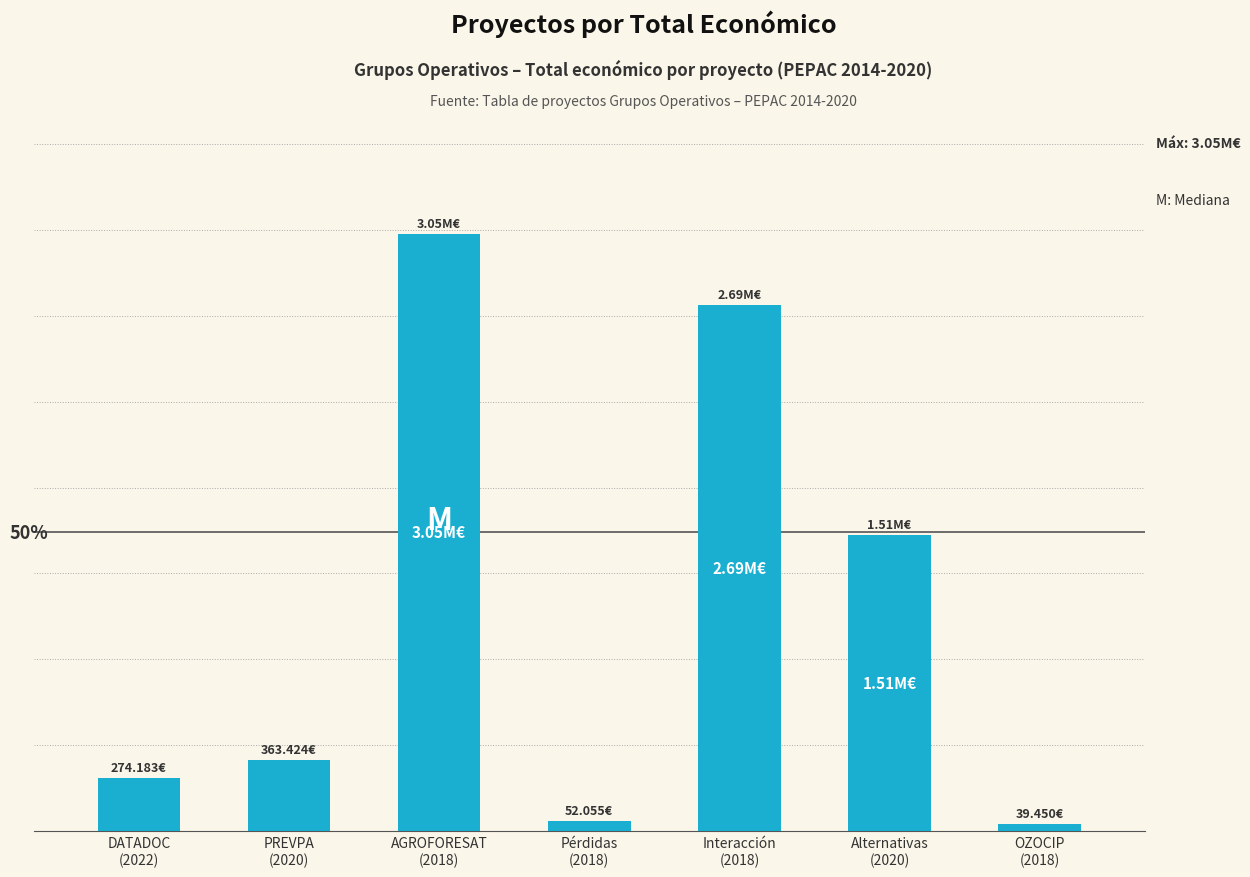

Are the bars horizontal?

No